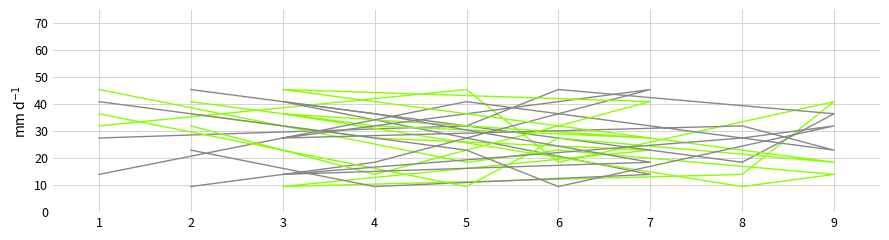

The col_6 series shows 5.4 at 7. True or false?

False